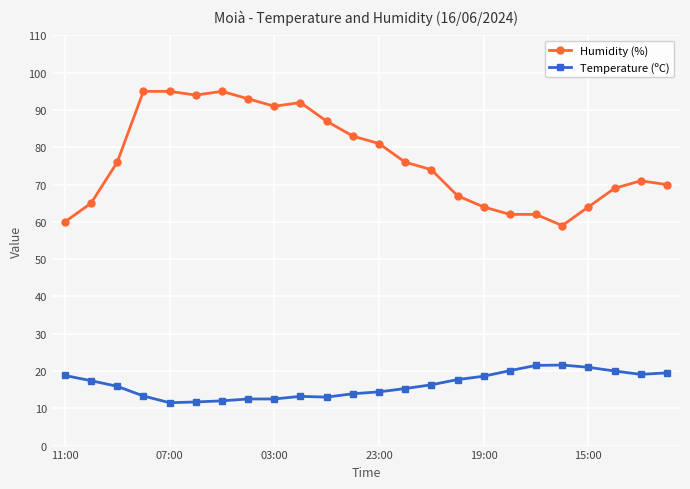

Which series has the largest total across all categories?

Humidity (%)